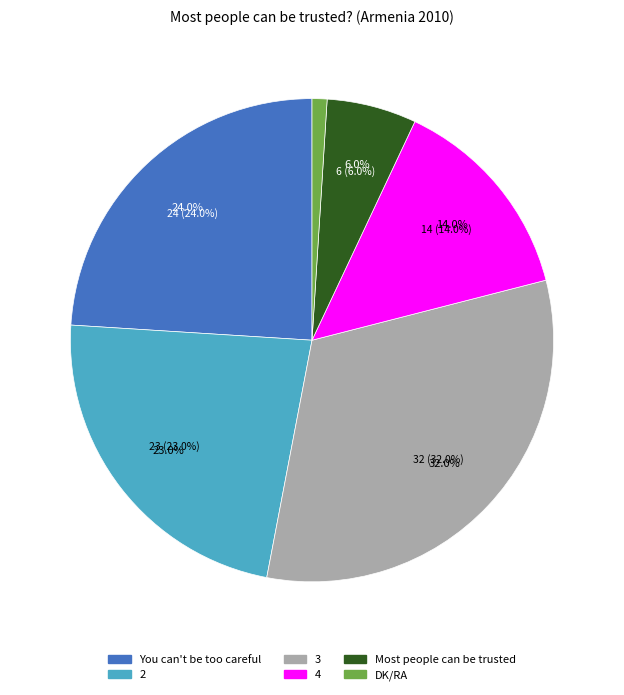

Is there a majority slice in this chart?

No